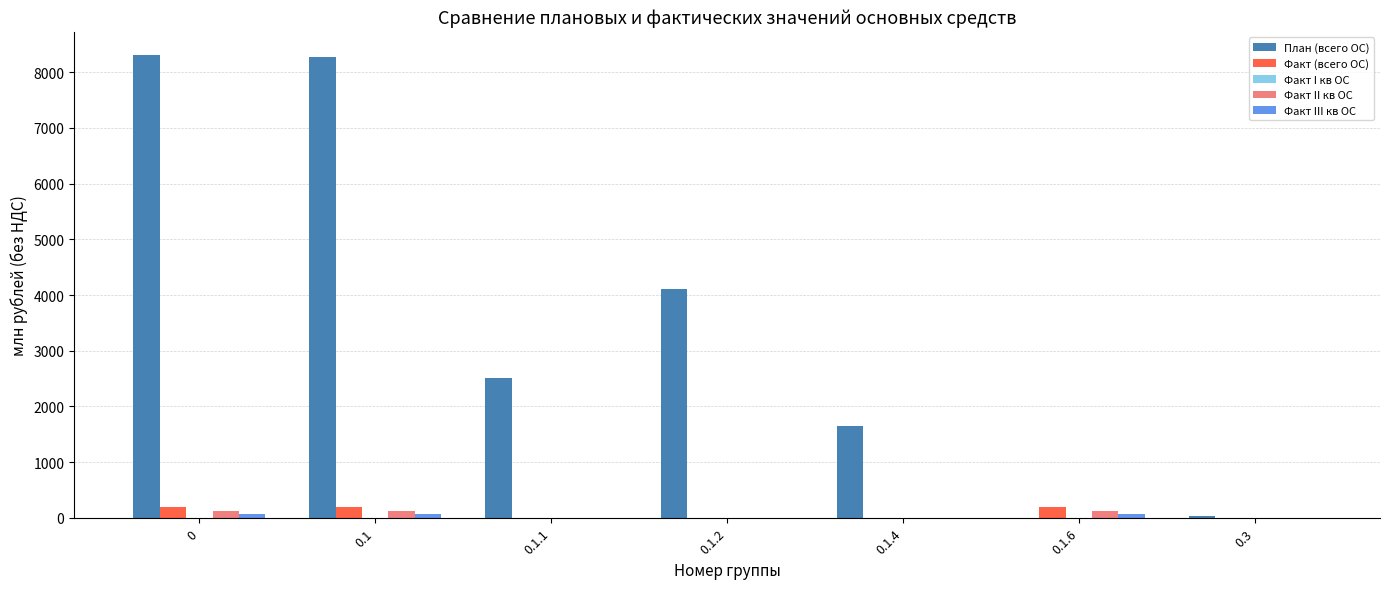

Is the value of Факт (всего ОС) at 0.1.6 greater than the value of Факт II кв ОС at 0.3?

Yes